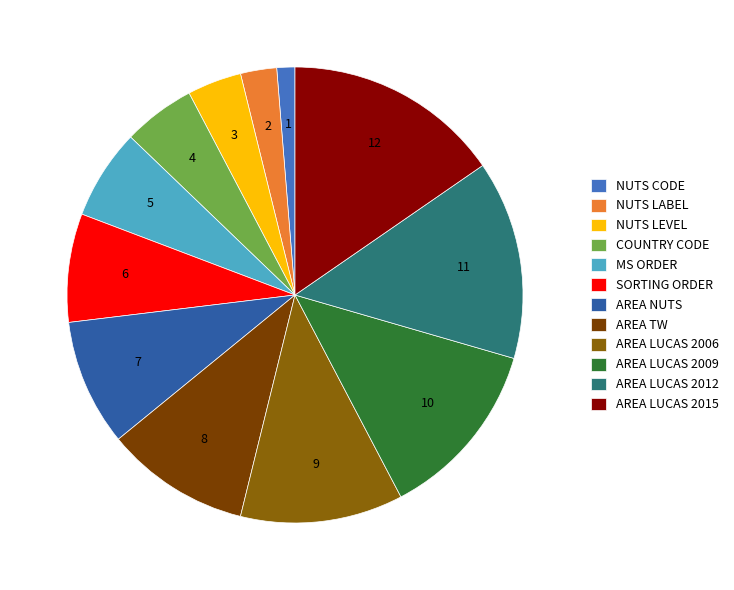

Approximately how many times larger is the value at MS ORDER compared to NUTS LABEL?

2.5